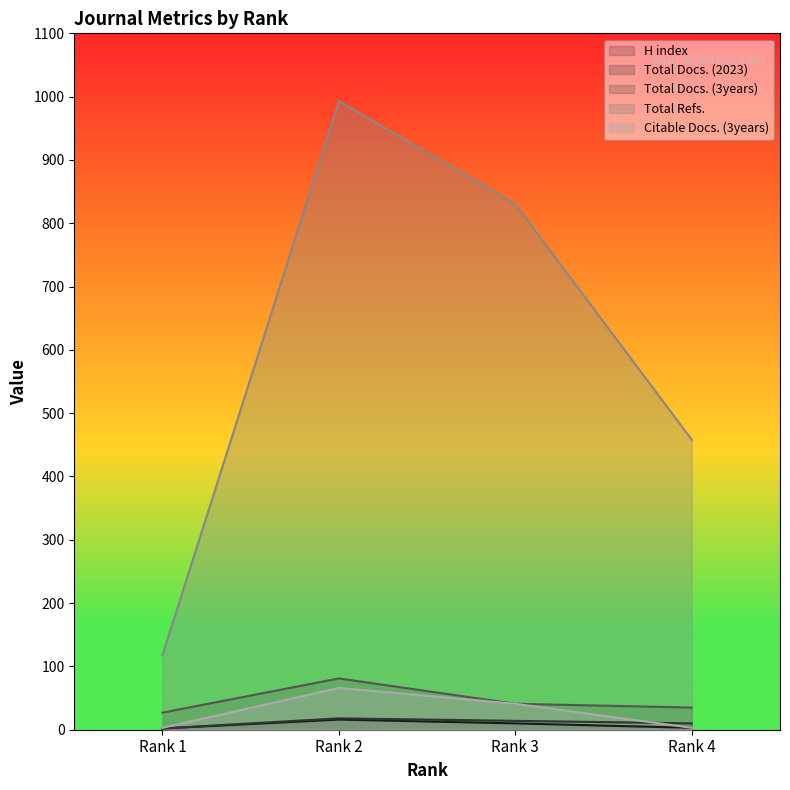

Which series changed the most between Rank 1 and Rank 4?

Total Refs.